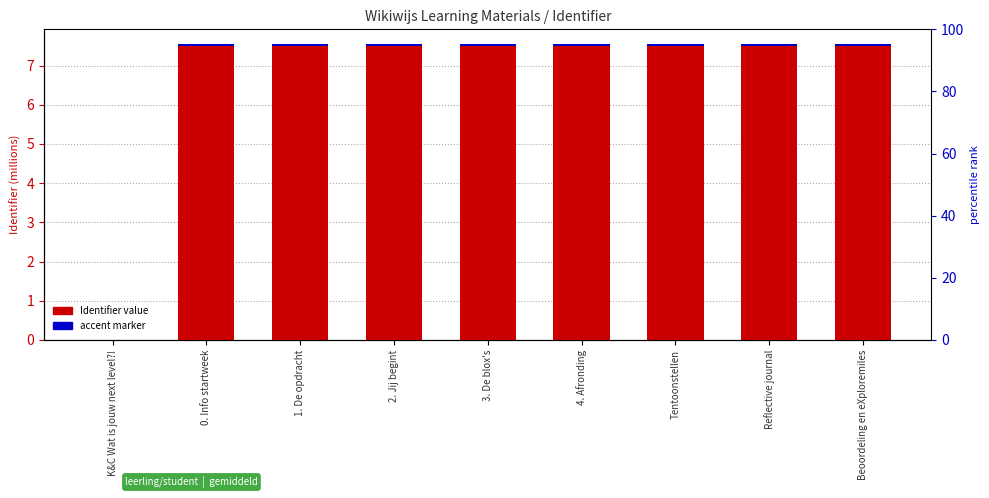

Does the chart contain any negative values?

No